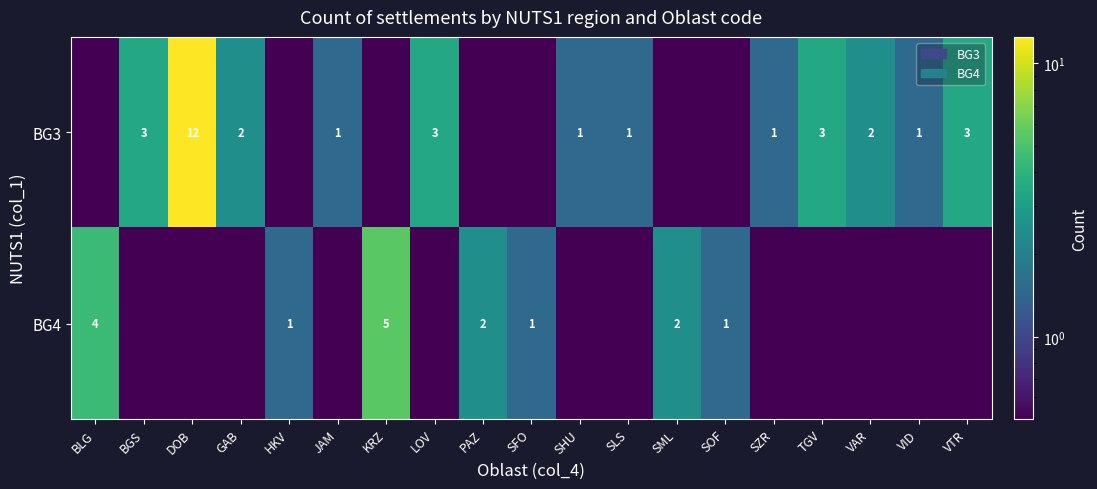

The value of BG3 at TGV is 6.2. True or false?

False